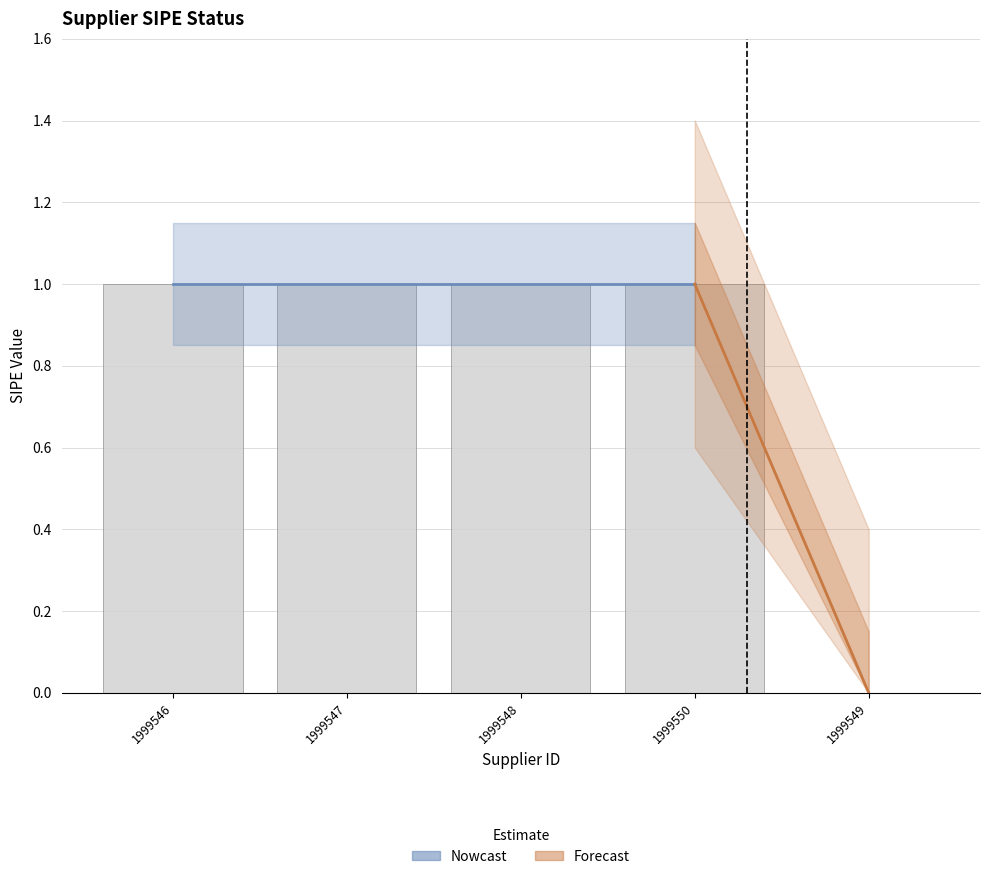

How many values are between 1 and 2?

4